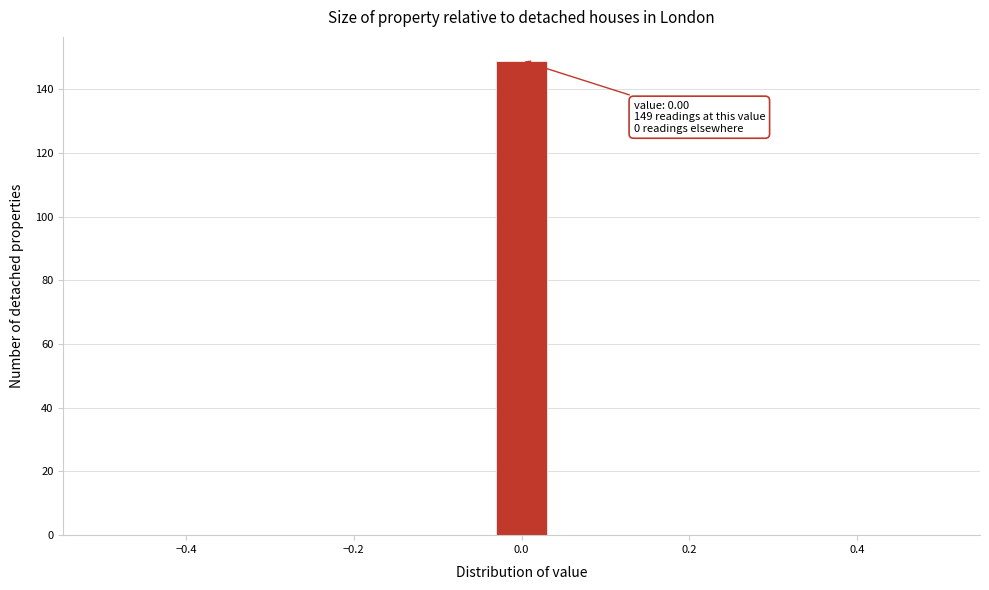

Read against the x-axis, roughly where is the centre of the tallest bar?

0.00